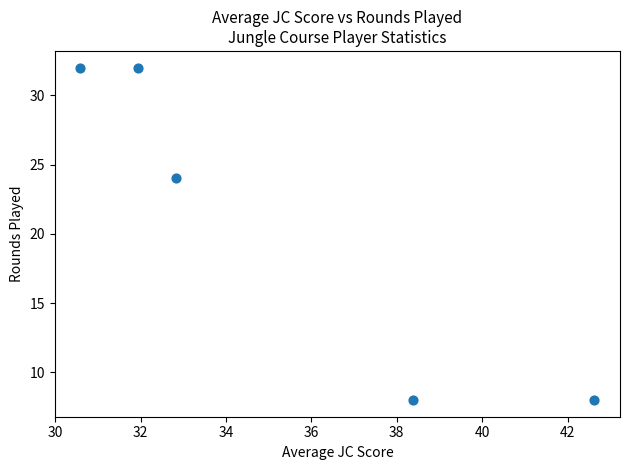

What is the range of Y values (max minus min)?

24